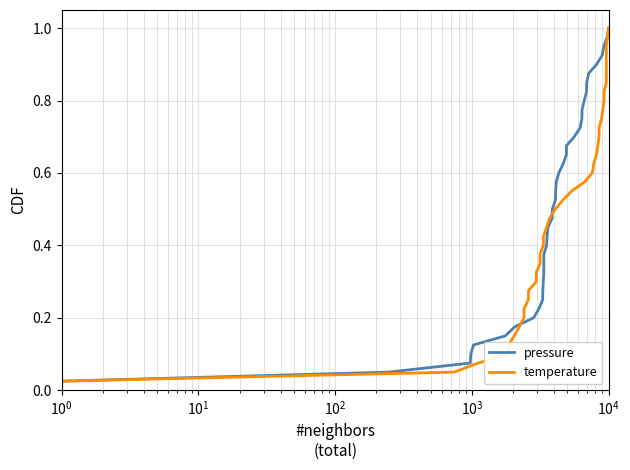

The value of pressure at 37 is 1.3. True or false?

False